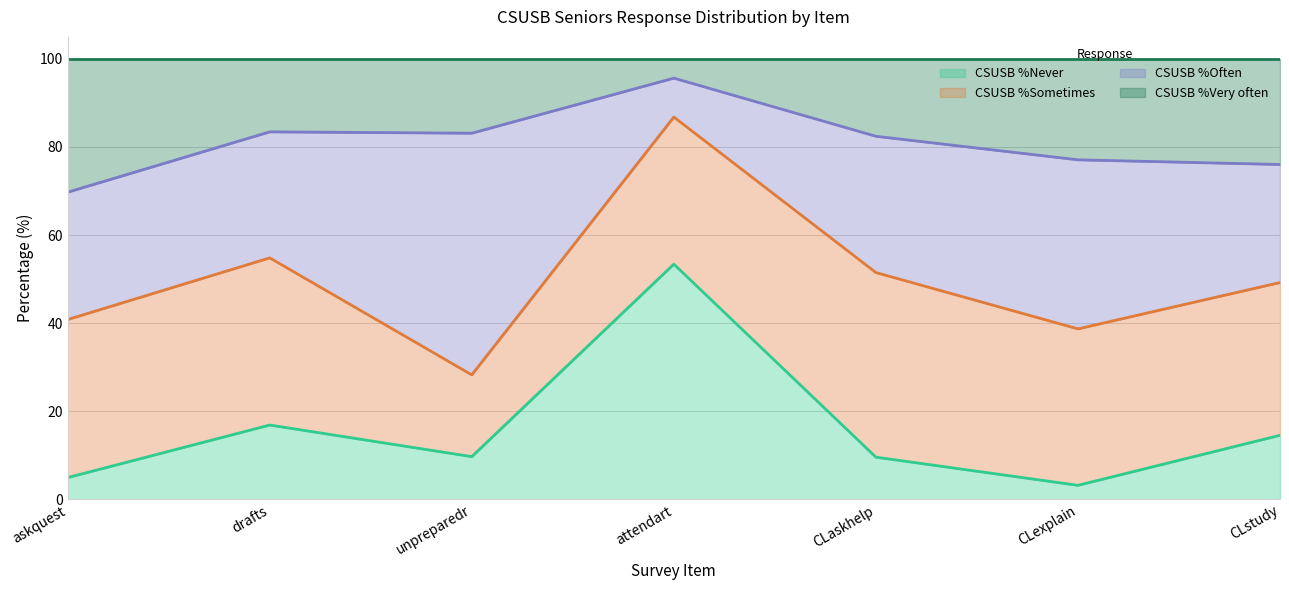

Which label corresponds to the largest value in the chart?

attendart